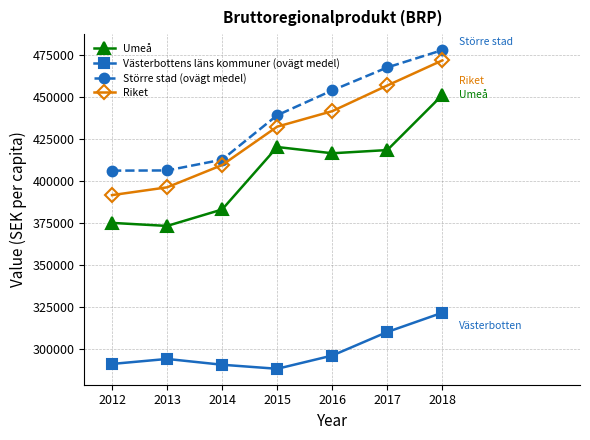

At which category is the sum across all series the highest?

2018